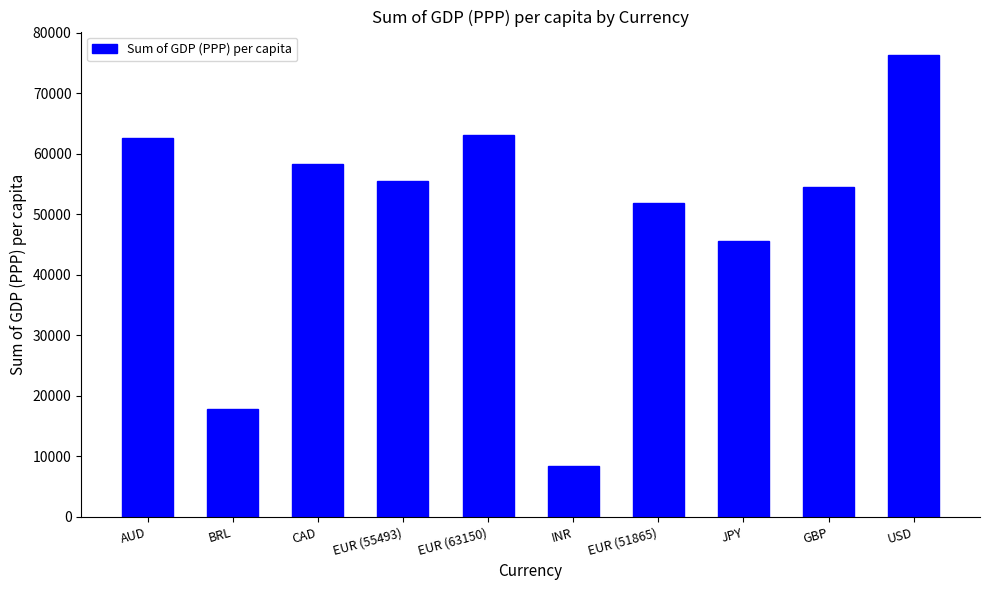

At which category does the chart reach its minimum across all series?

INR